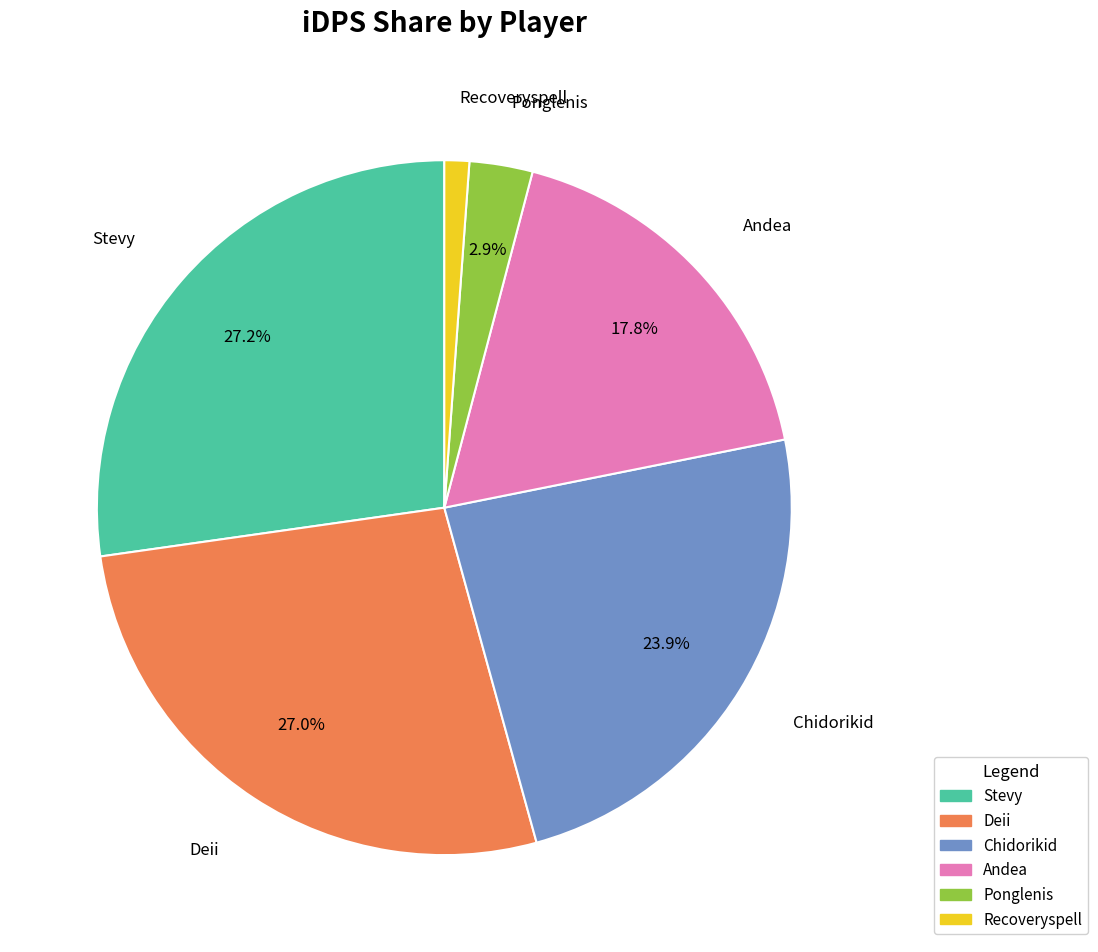

What portion of the pie excludes Stevy?

72.8%